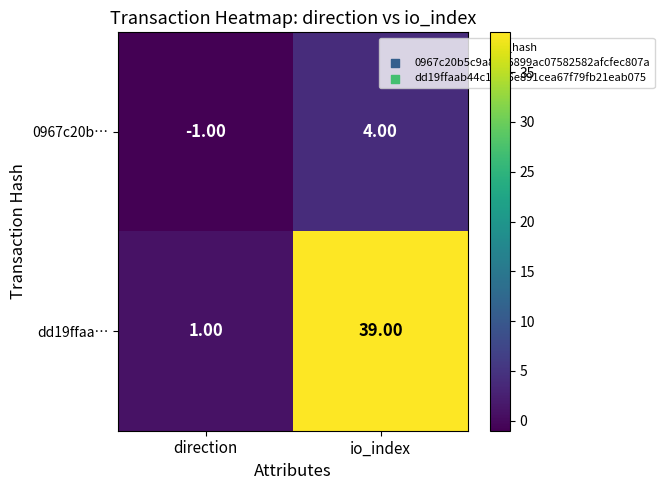

What is the difference between the maximum and minimum values in the dd19ffaa… series?

38